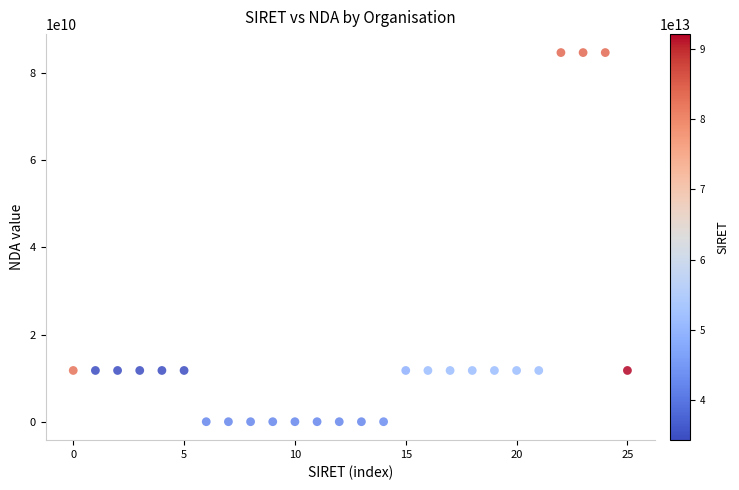

What is the range of Y values (max minus min)?

84691671869